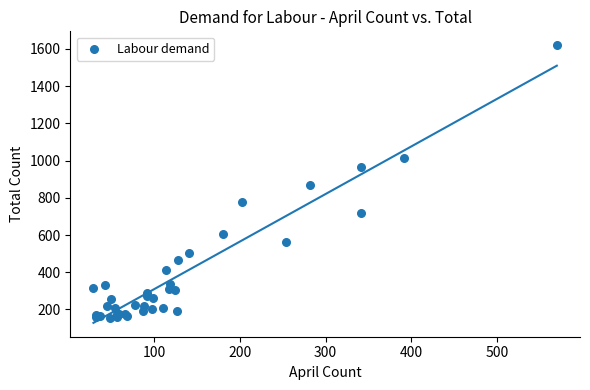

What Y value in the scatter plot is closest to 888?

868